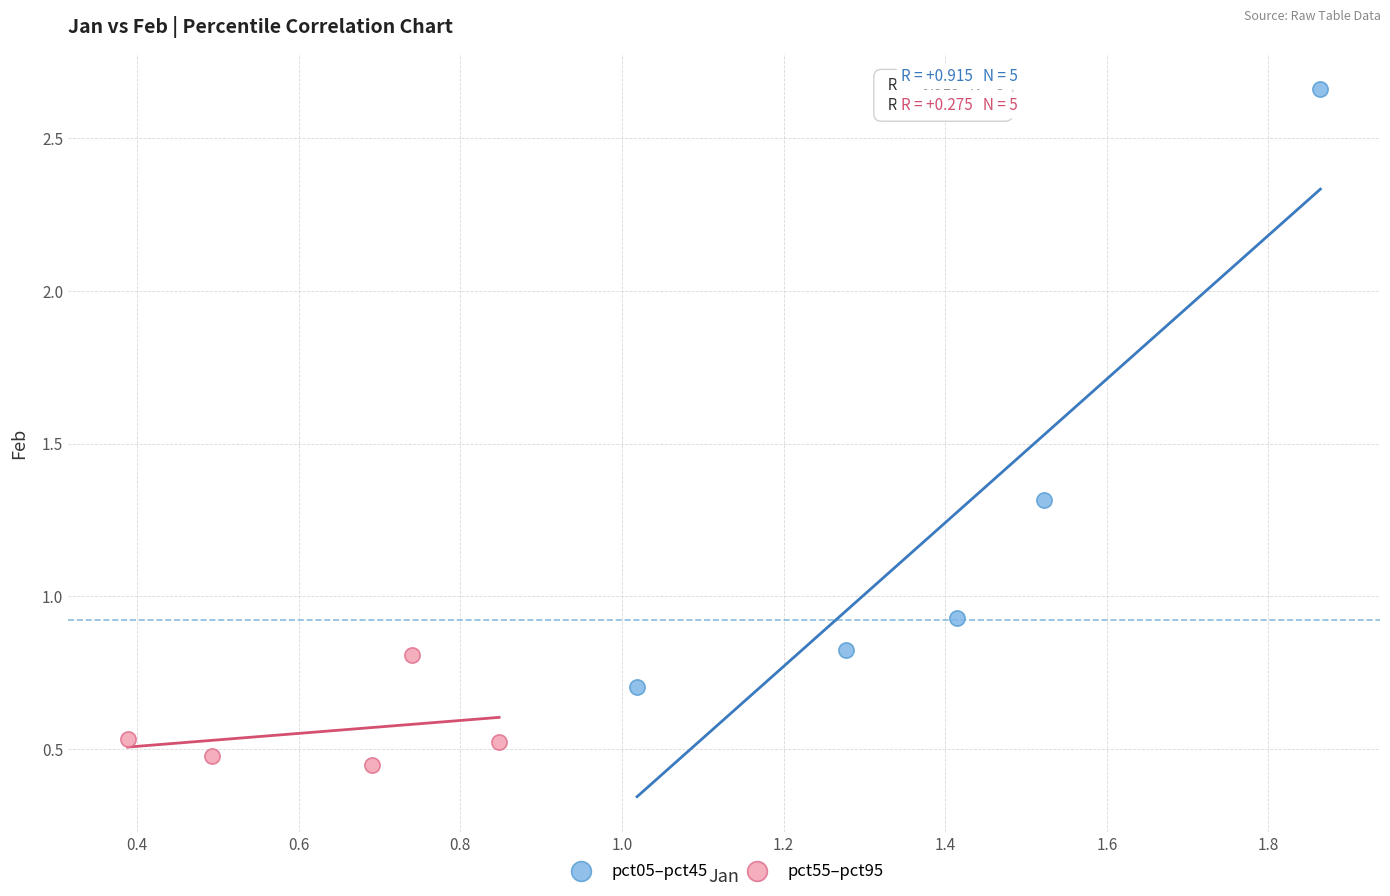

Which series has the widest spread of Y values?

pct05–pct45